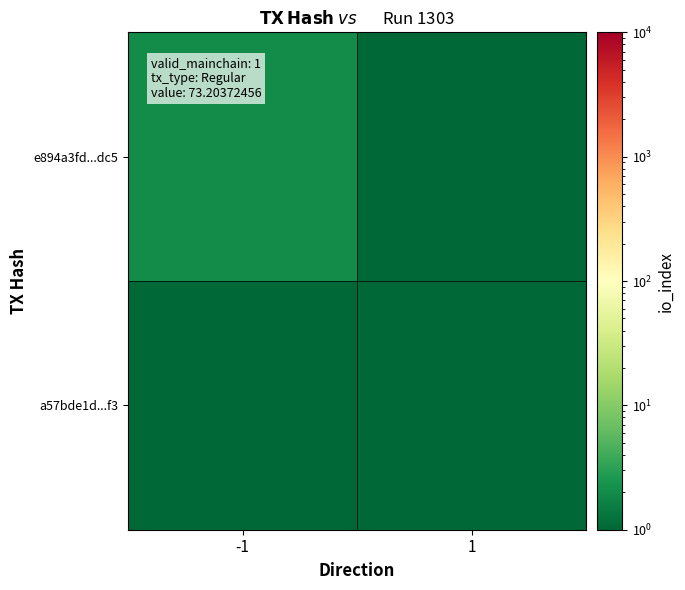

List the series in order of their overall mean, lowest first.

a57bde1d...f3, e894a3fd...dc5